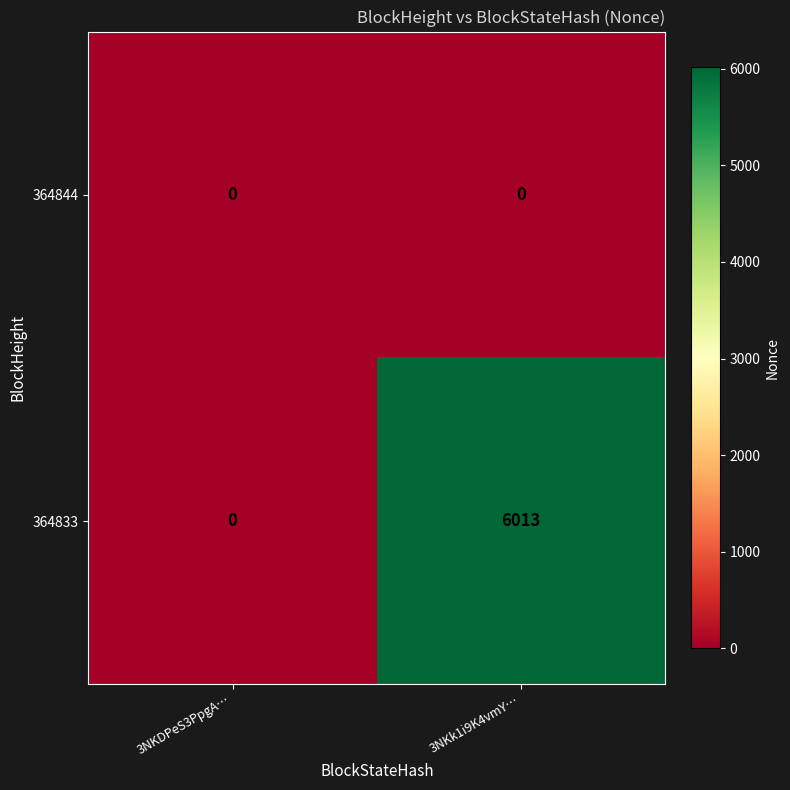

What is the maximum value shown in the chart?

6013